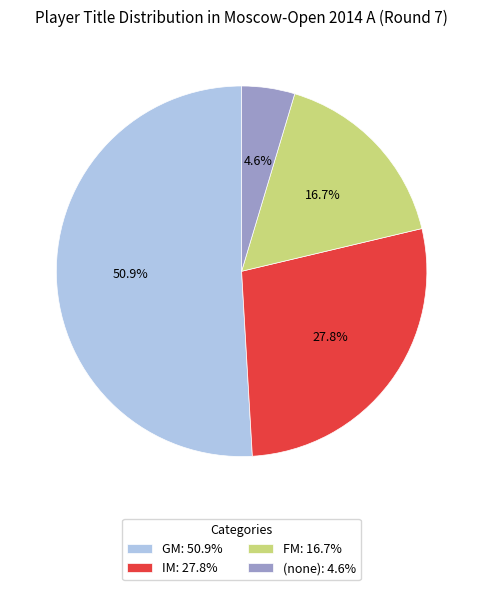

Which slice is the largest?

GM: 50.9%